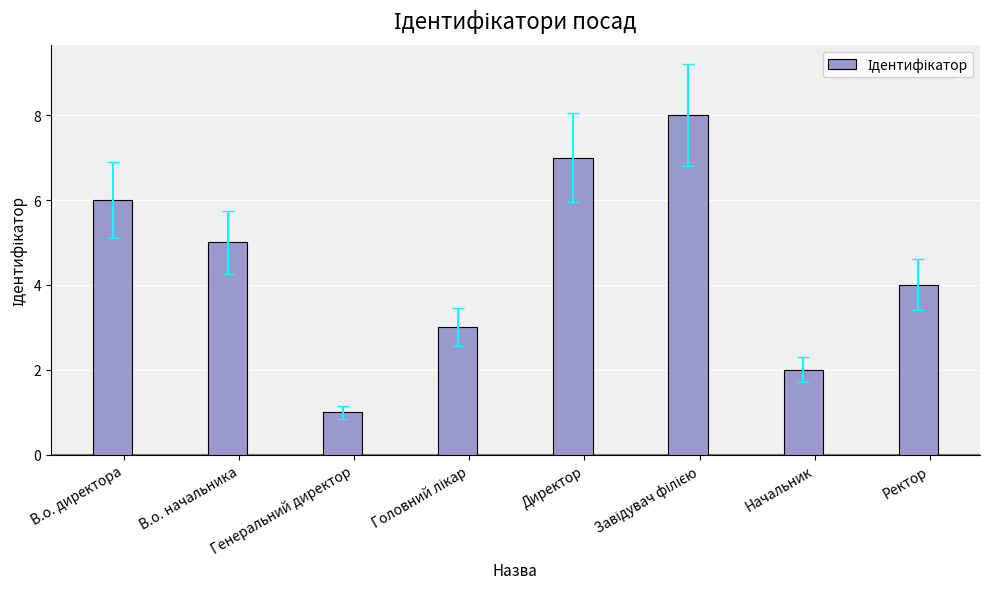

Is it true that the value at В.о. директора is 9?

False